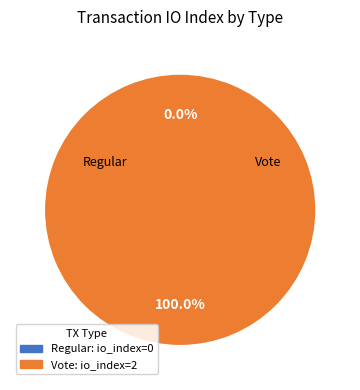

Is Vote the majority of the pie?

Yes